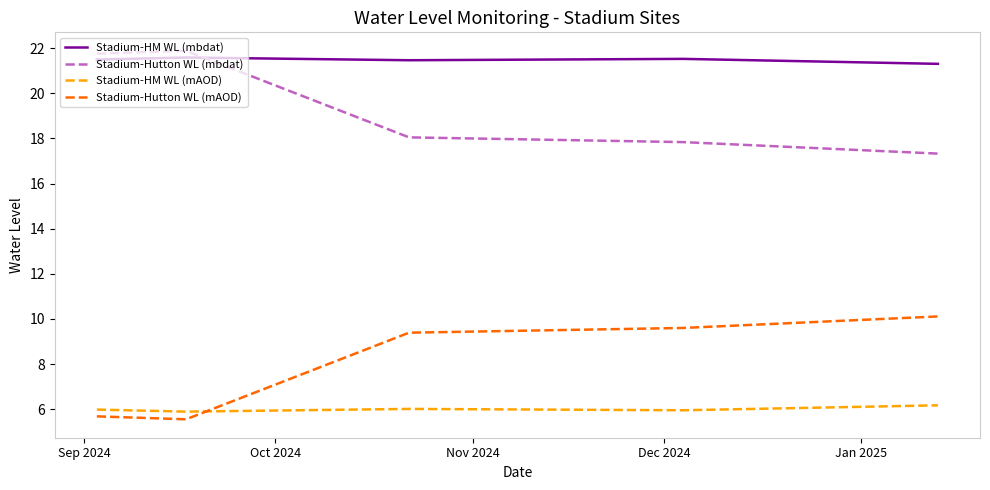

What is the maximum value for Stadium-Hutton WL (mAOD)?

10.1